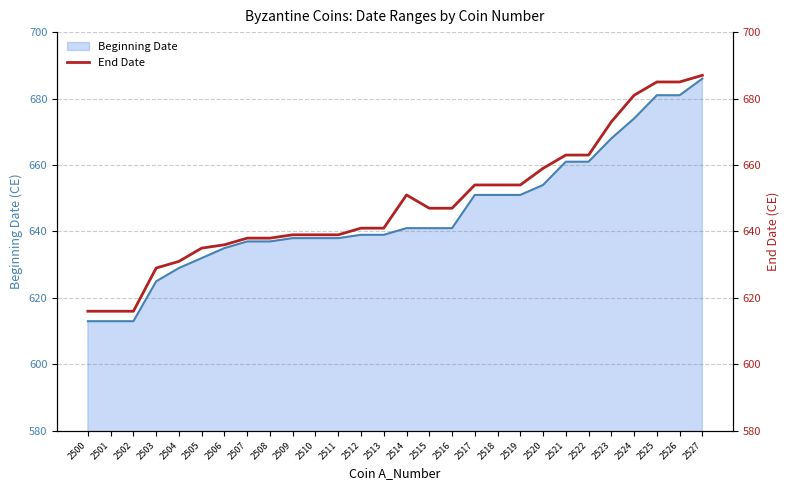

Which has a higher value, 2506 or 2511?

2511